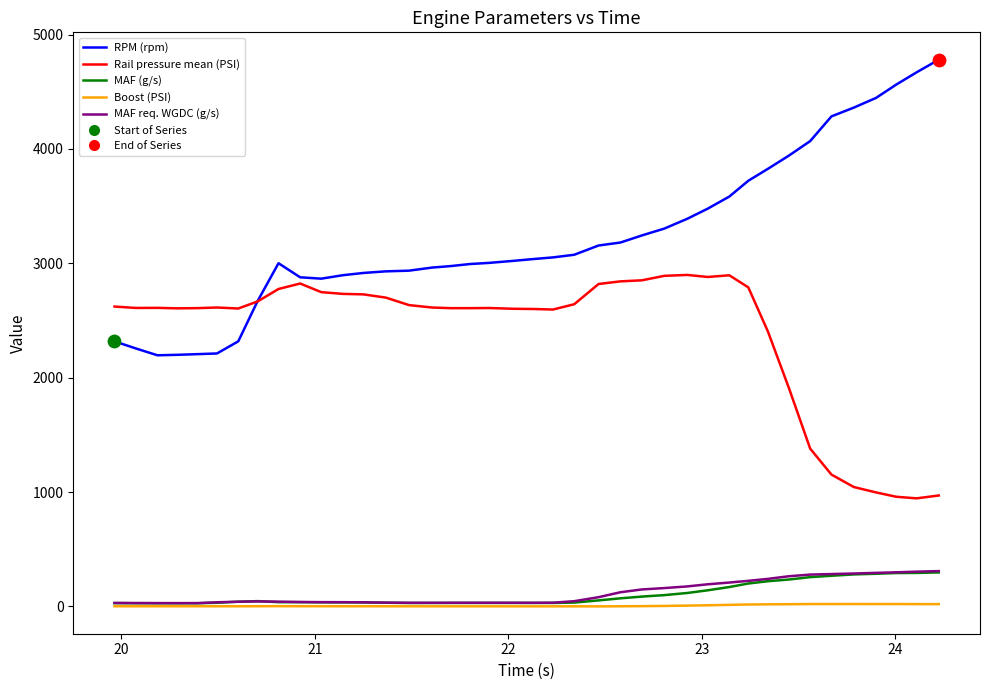

What is the minimum value for RPM (rpm)?

2196.0